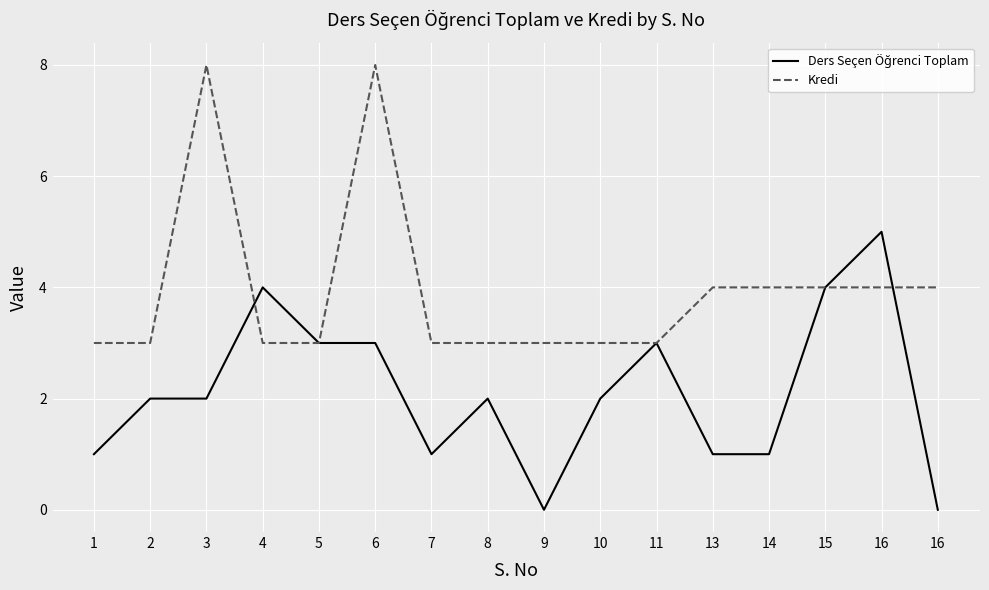

What is the sum of the Kredi values at 1 and 16?

7